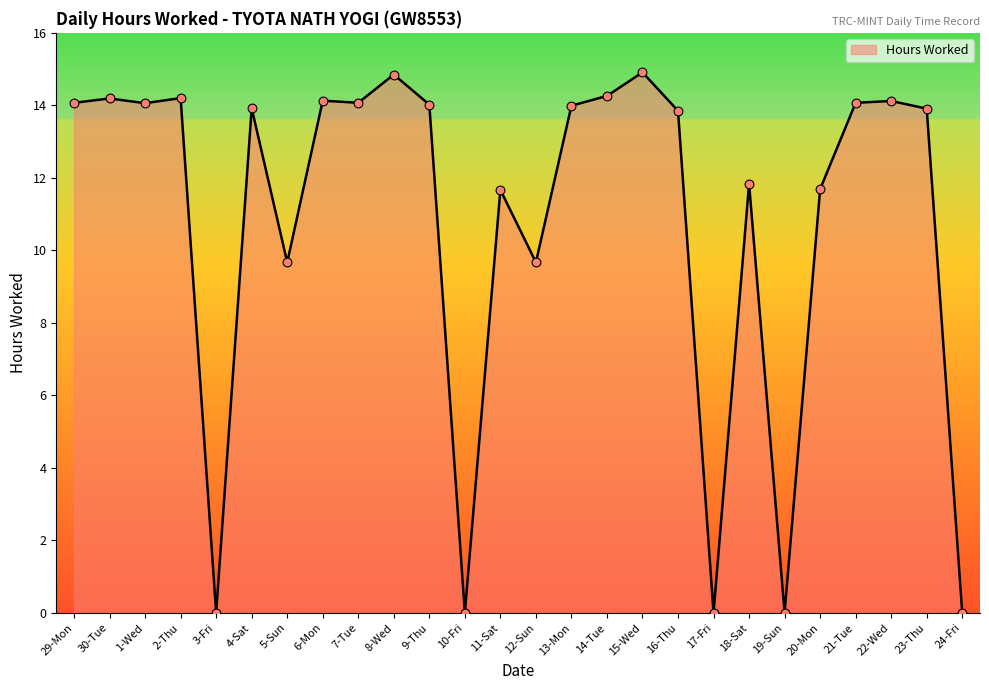

Approximately how many times larger is the value at 16-Thu compared to 7-Tue?

1.0